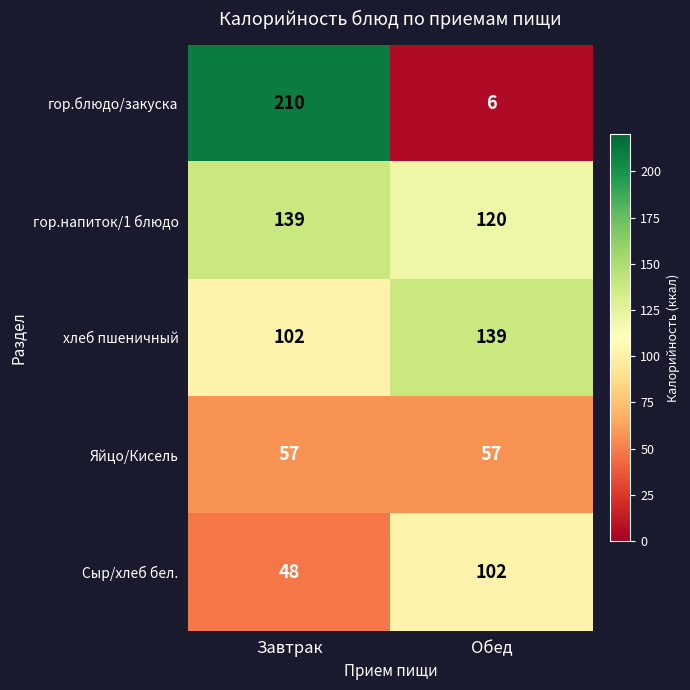

Reading left to right, transcribe all the data shown in this chart.

гор.блюдо/закуска: Завтрак=210	Обед=6
гор.напиток/1 блюдо: Завтрак=139	Обед=120
хлеб пшеничный: Завтрак=102	Обед=139
Яйцо/Кисель: Завтрак=57	Обед=57
Сыр/хлеб бел.: Завтрак=48	Обед=102